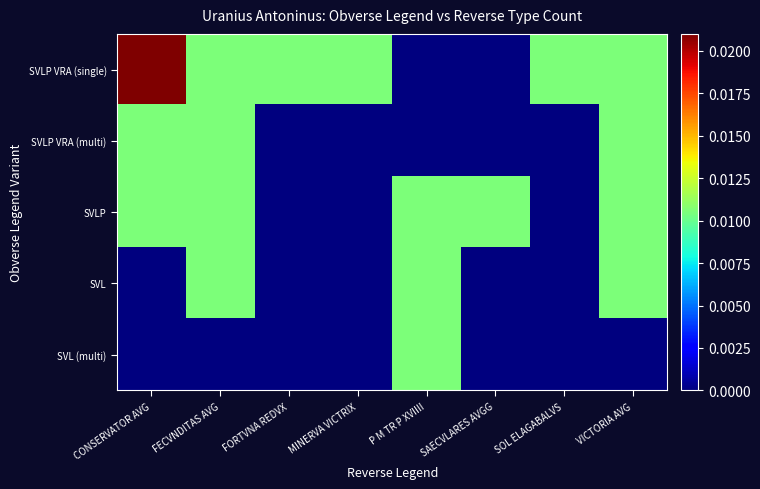

At FORTVNA REDVX, list the series in order from smallest to largest.

SVLP VRA (multi), SVLP, SVL, SVL (multi), SVLP VRA (single)